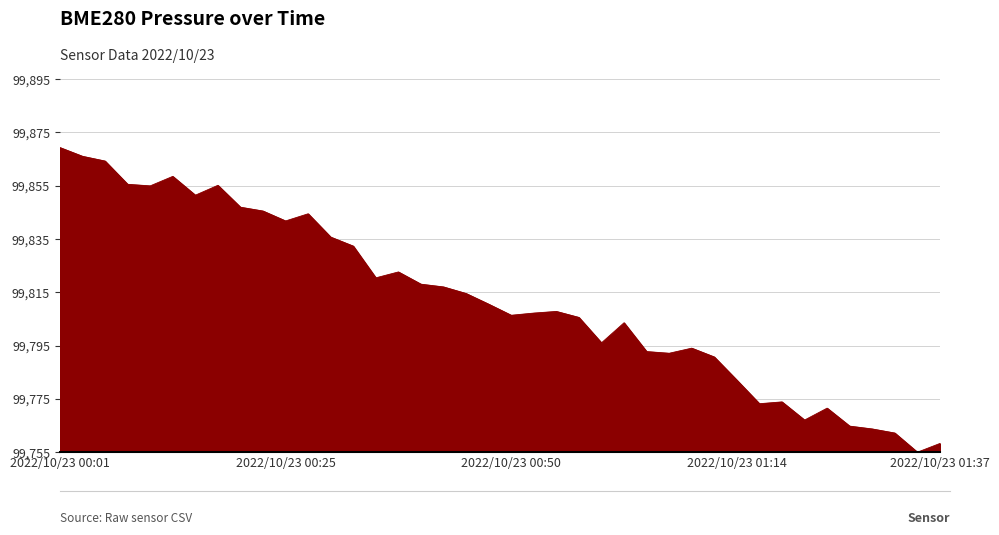

Rank the categories by value from highest to lowest.

2022/10/23 00:01, 2022/10/23 00:03, 2022/10/23 00:06, 2022/10/23 00:13, 2022/10/23 00:08, 2022/10/23 00:18, 2022/10/23 00:10, 2022/10/23 00:15, 2022/10/23 00:20, 2022/10/23 00:23, 2022/10/23 00:28, 2022/10/23 00:25, 2022/10/23 00:30, 2022/10/23 00:32, 2022/10/23 00:37, 2022/10/23 00:35, 2022/10/23 00:40, 2022/10/23 00:42, 2022/10/23 00:45, 2022/10/23 00:47, 2022/10/23 00:55, 2022/10/23 00:52, 2022/10/23 00:50, 2022/10/23 00:57, 2022/10/23 01:02, 2022/10/23 00:59, 2022/10/23 01:09, 2022/10/23 01:04, 2022/10/23 01:07, 2022/10/23 01:12, 2022/10/23 01:14, 2022/10/23 01:19, 2022/10/23 01:17, 2022/10/23 01:24, 2022/10/23 01:22, 2022/10/23 01:27, 2022/10/23 01:29, 2022/10/23 01:32, 2022/10/23 01:37, 2022/10/23 01:35